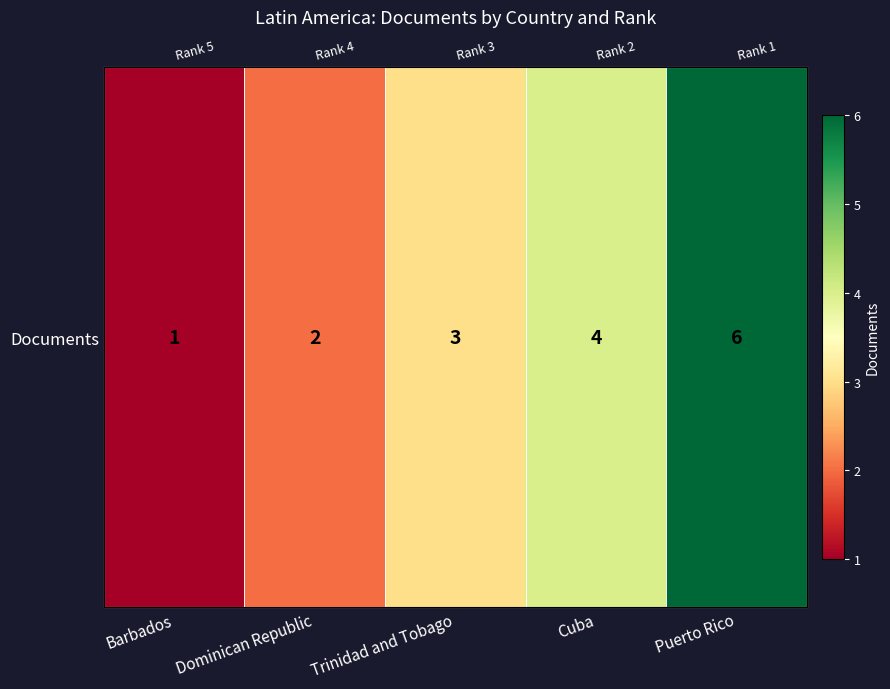

Reading left to right, extract all data points from this chart.

Barbados=1	Dominican Republic=2	Trinidad and Tobago=3	Cuba=4	Puerto Rico=6